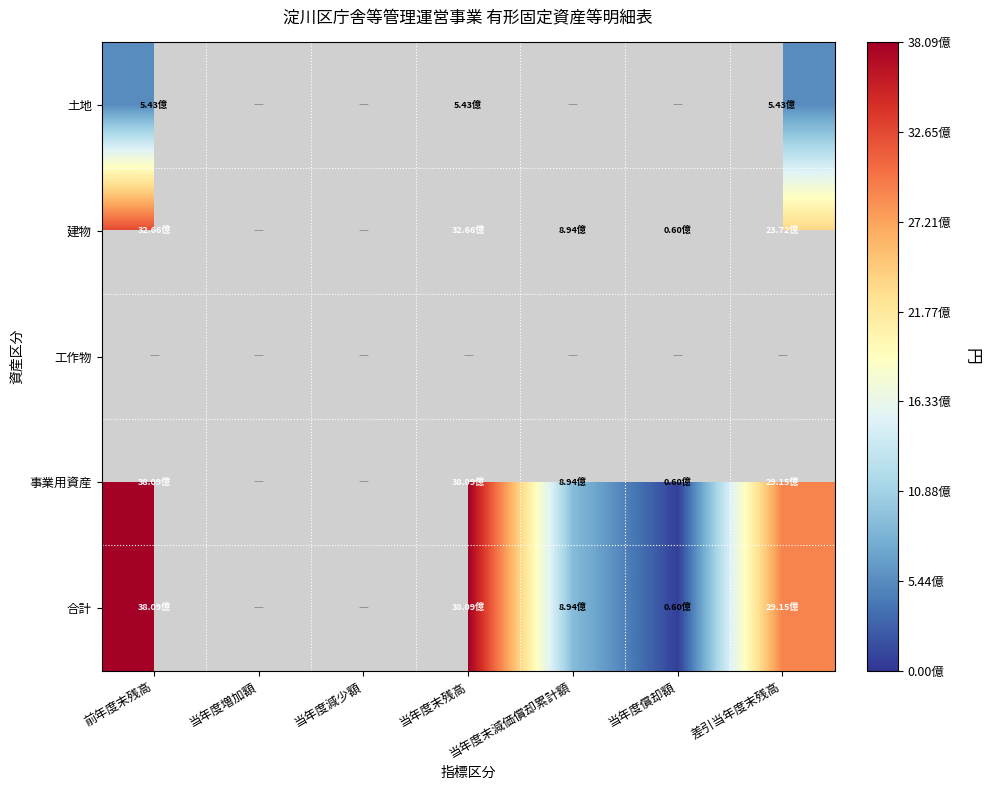

At which category does the chart reach its minimum across all series?

当年度償却額